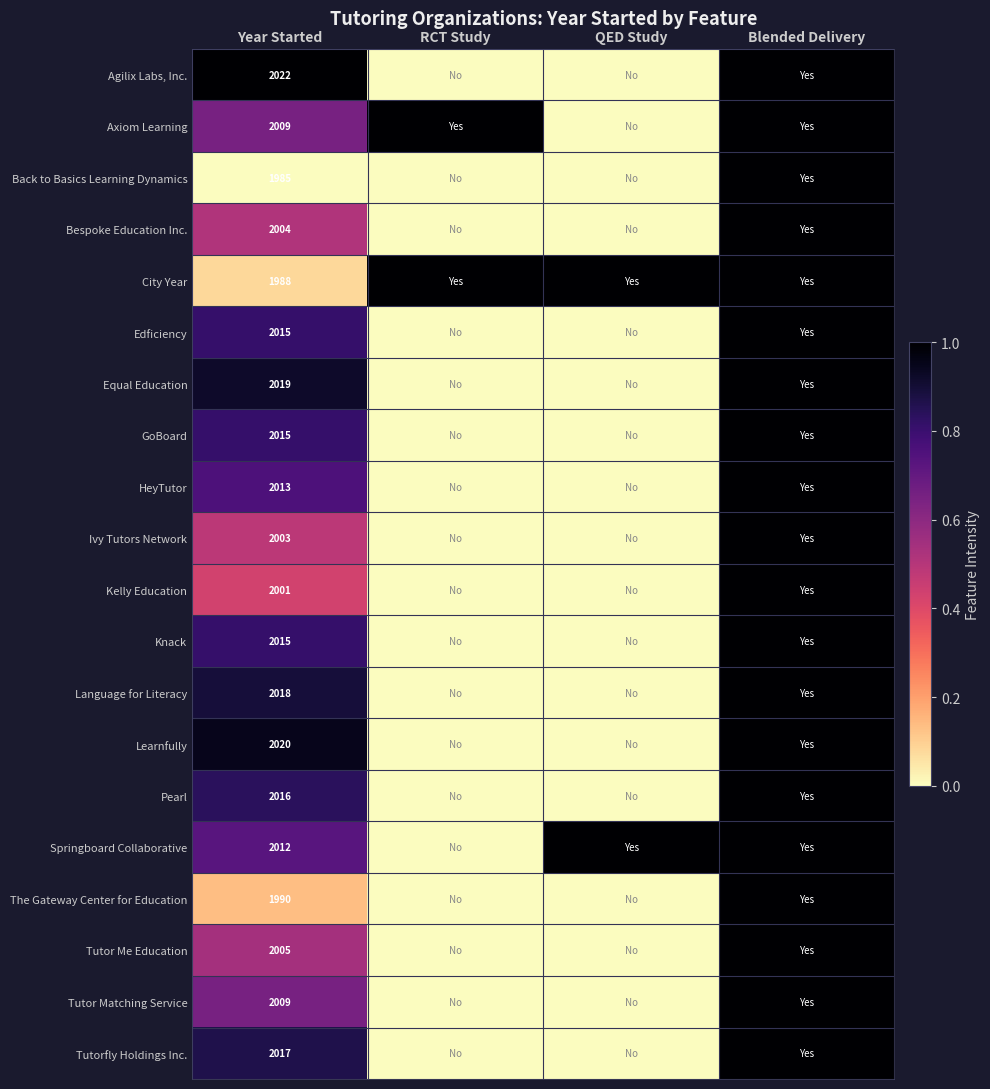

The value of Knack at Year Started is 2015. True or false?

True